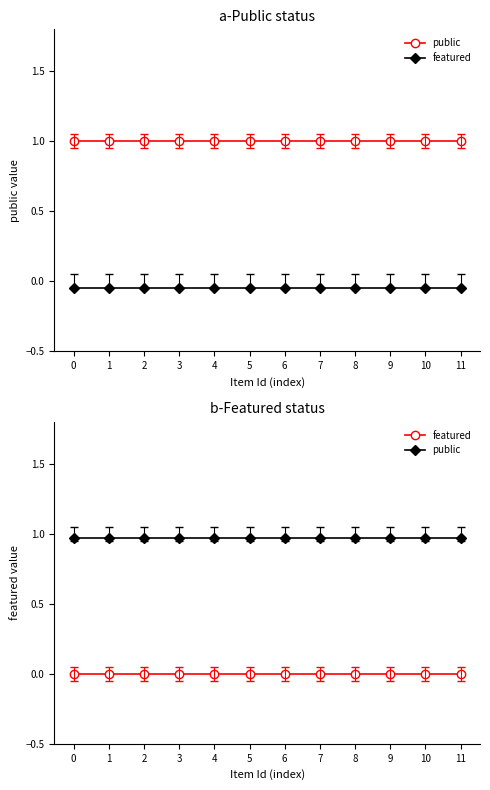

Reading left to right, what are all the values shown in this chart?

public: 0=1.0	1=1.0	2=1.0	3=1.0	4=1.0	5=1.0	6=1.0	7=1.0	8=1.0	9=1.0	10=1.0	11=1.0
featured: 0=0.0	1=0.0	2=0.0	3=0.0	4=0.0	5=0.0	6=0.0	7=0.0	8=0.0	9=0.0	10=0.0	11=0.0